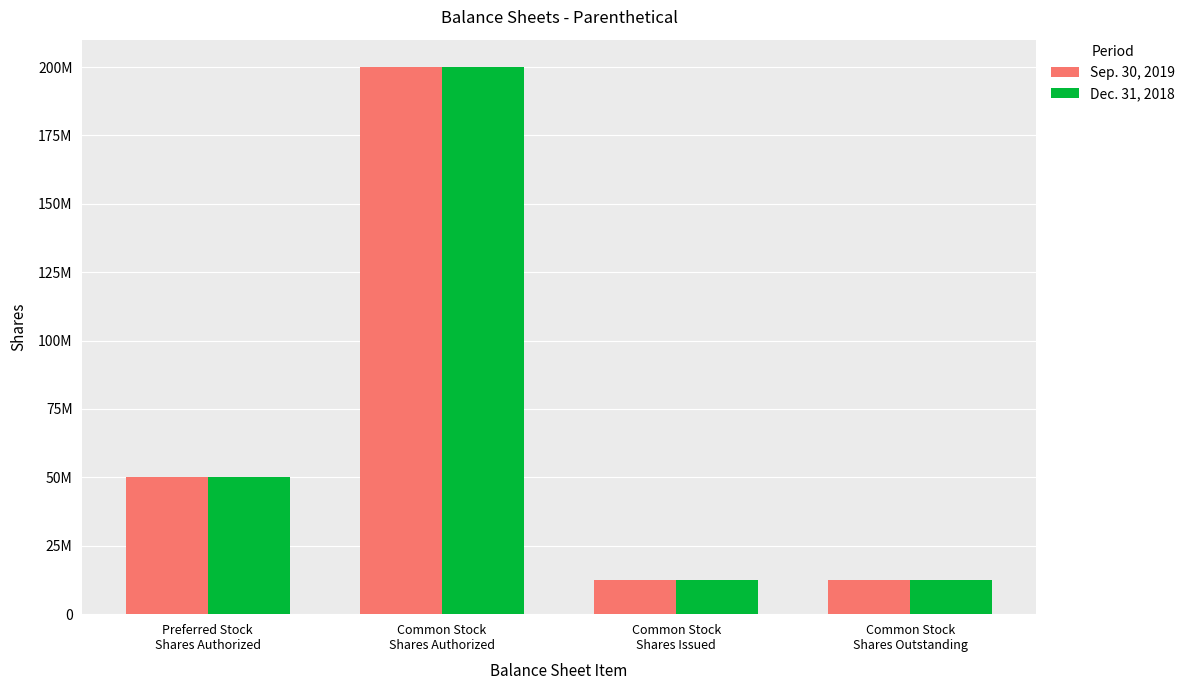

At how many categories does at least one series exceed 151510541?

1